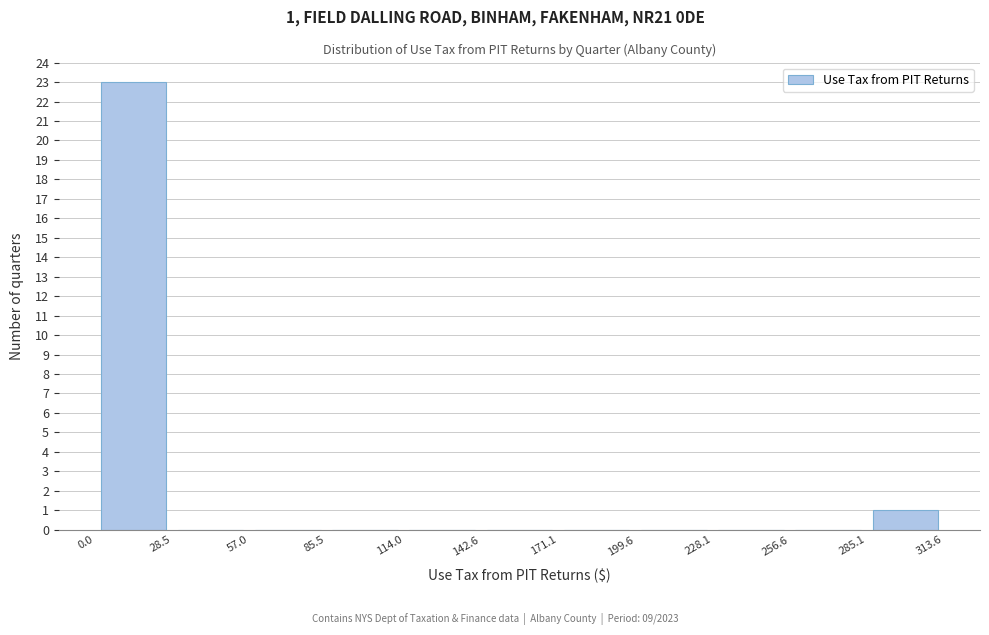

Which range on the x-axis has the tallest bar?

0.0 to 28.5